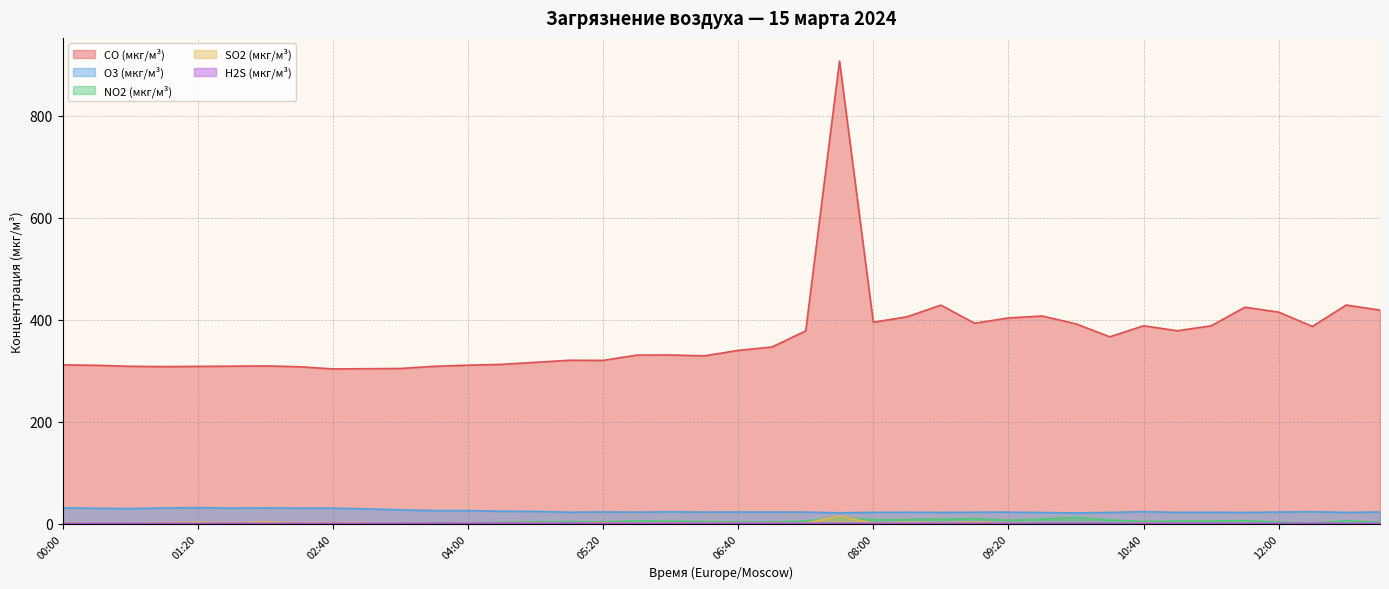

In NO2 (мкг/м³), how many points are higher than both neighbors (excluding endpoints)?

9